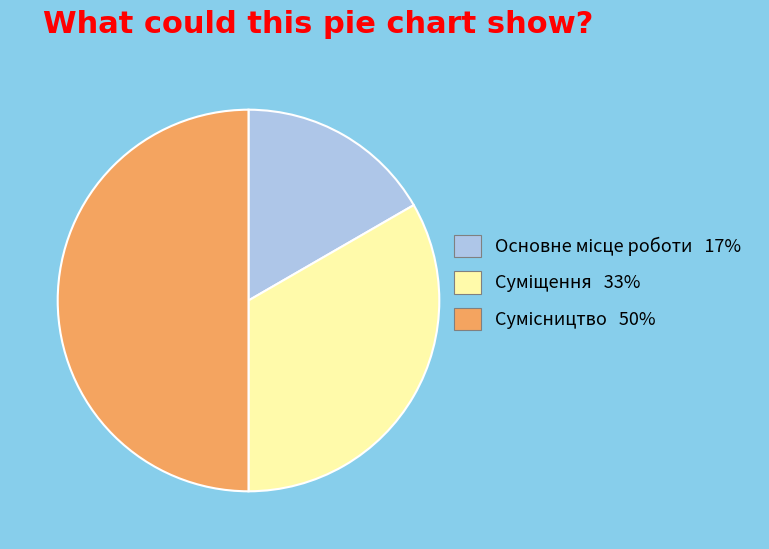

Which category has the biggest portion of the pie?

Сумісництво